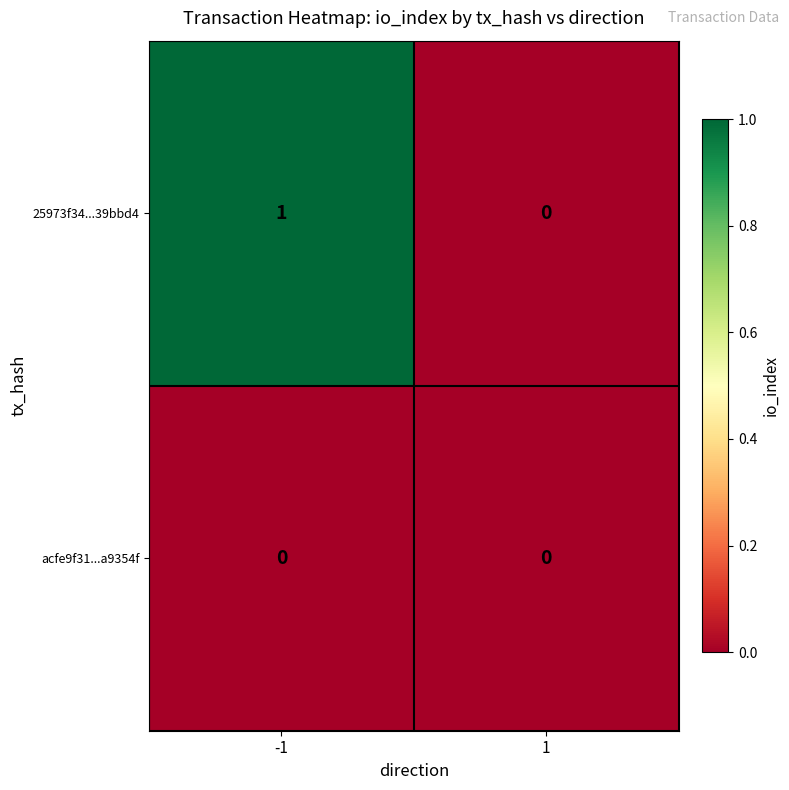

The 25973f34...39bbd4 series shows 0 at 1. True or false?

True